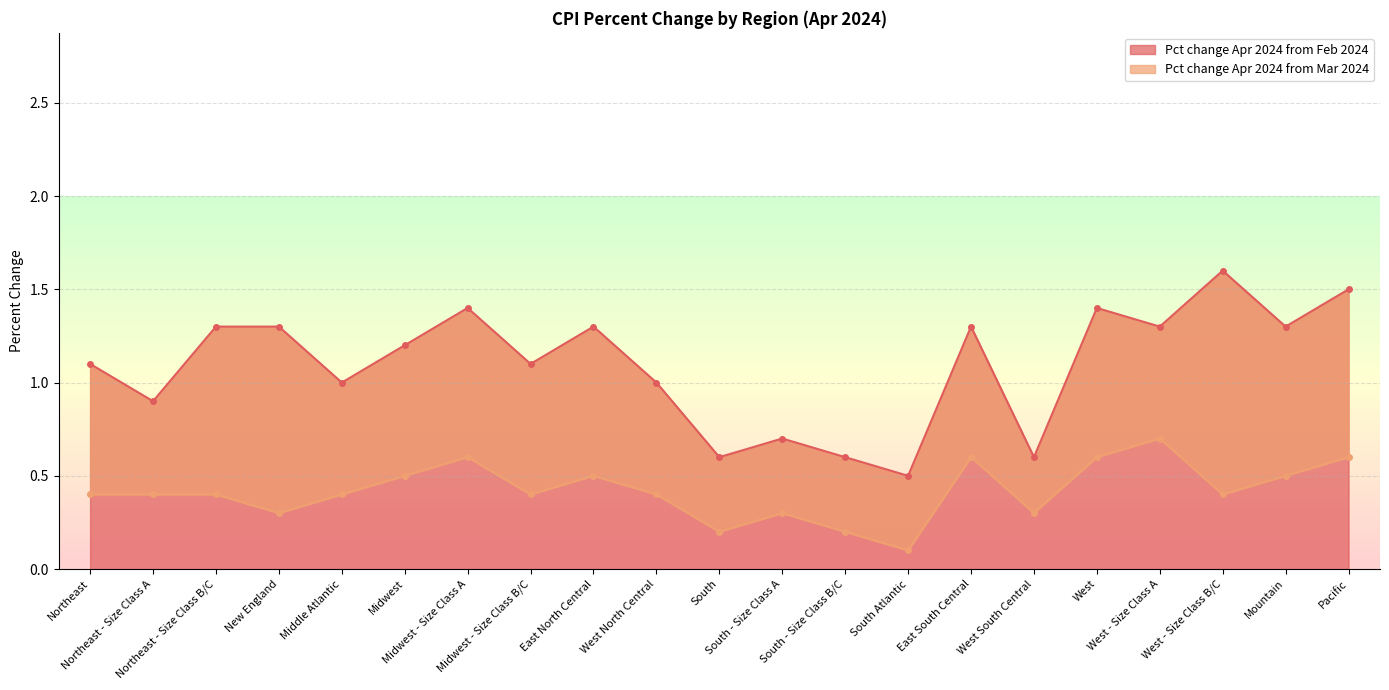

Which label corresponds to the smallest value in the chart?

South Atlantic